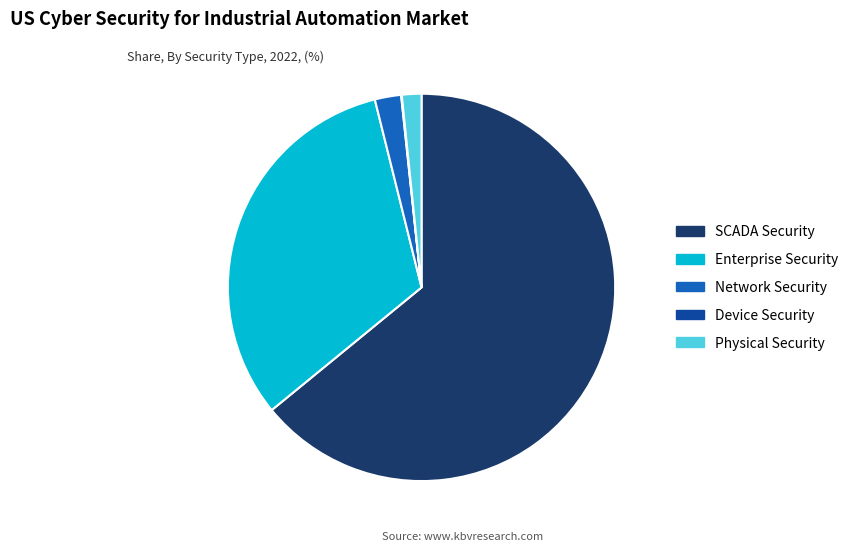

What is the ratio of the value at SCADA Security to the value at Enterprise Security?

2.0